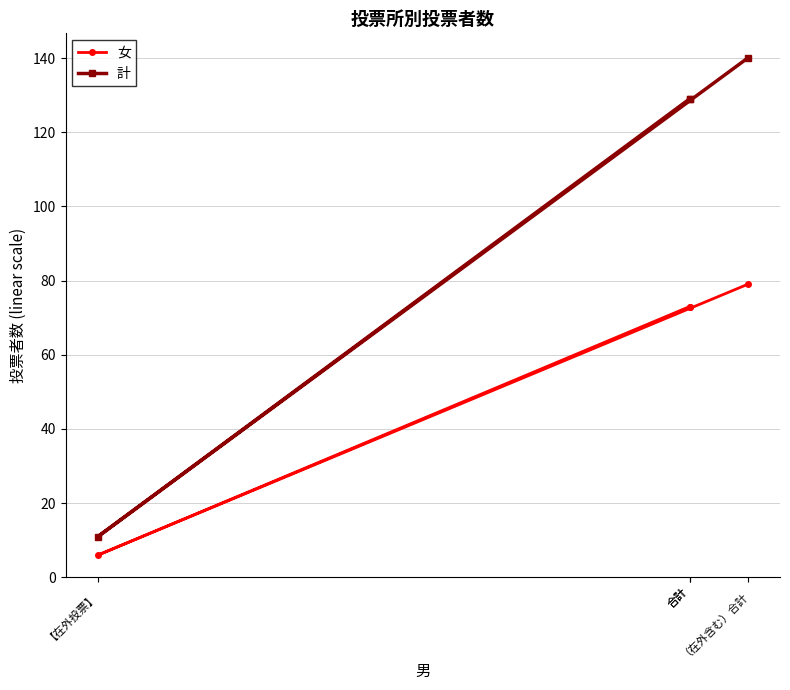

Which label corresponds to the smallest value in the chart?

【在外投票】